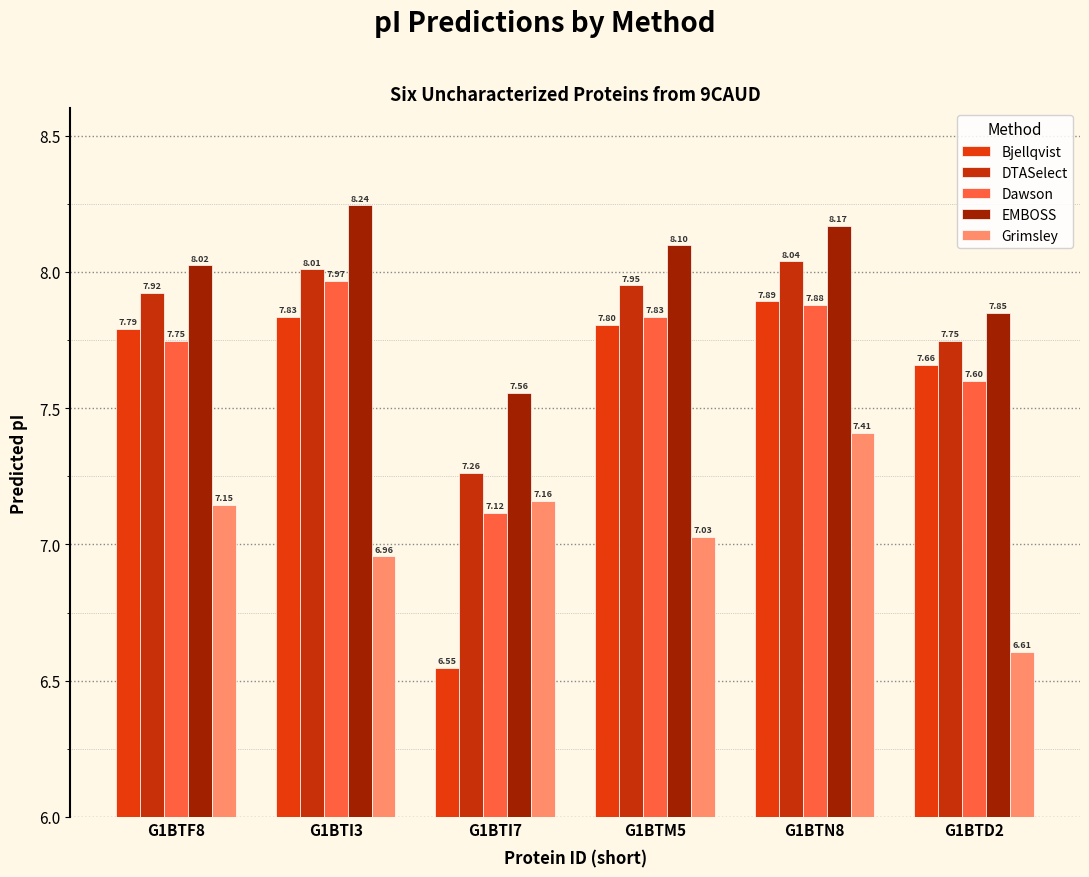

What is the value of the EMBOSS bar at the 6th from the left?

7.8